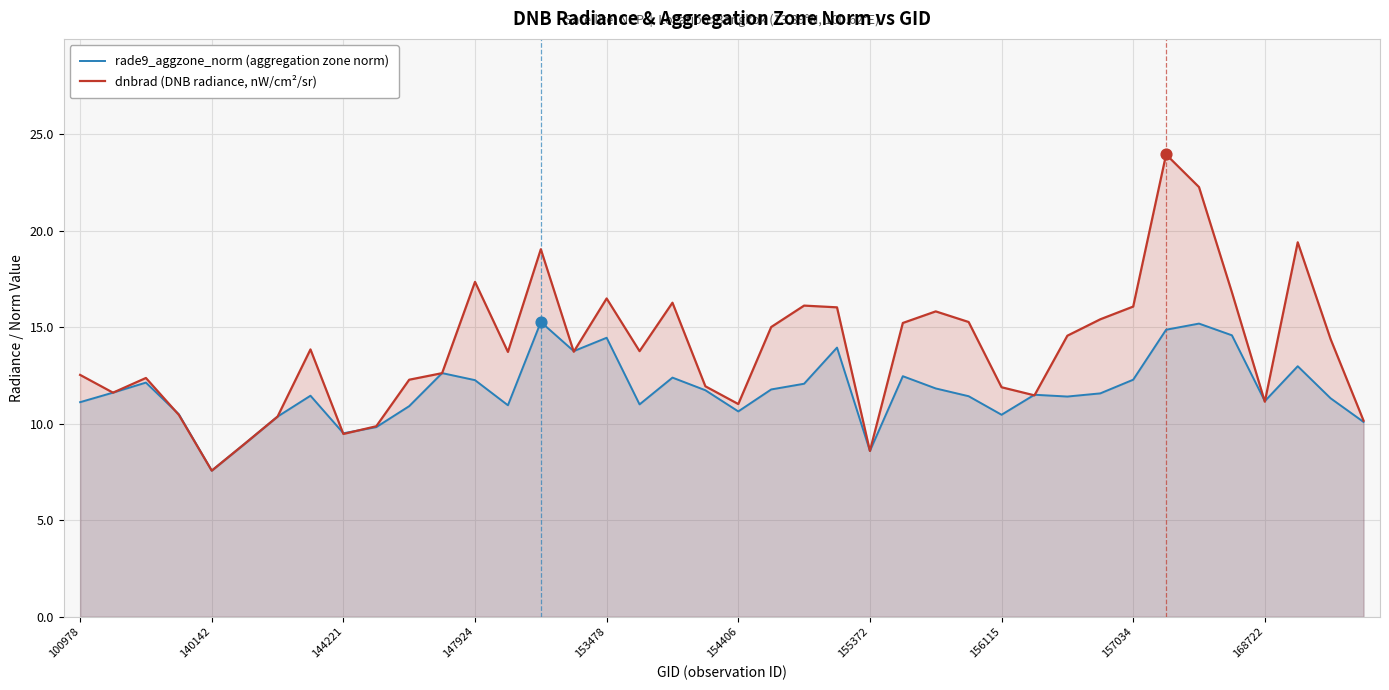

Which series has the largest Y range (max minus min)?

dnbrad (DNB radiance, nW/cm²/sr)